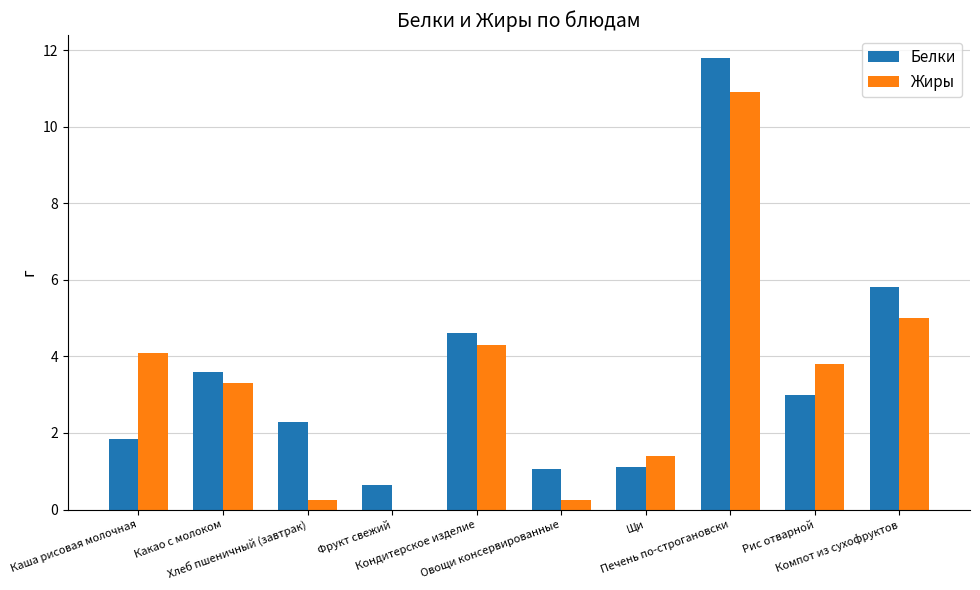

What is the highest value of the Жиры series?

10.9